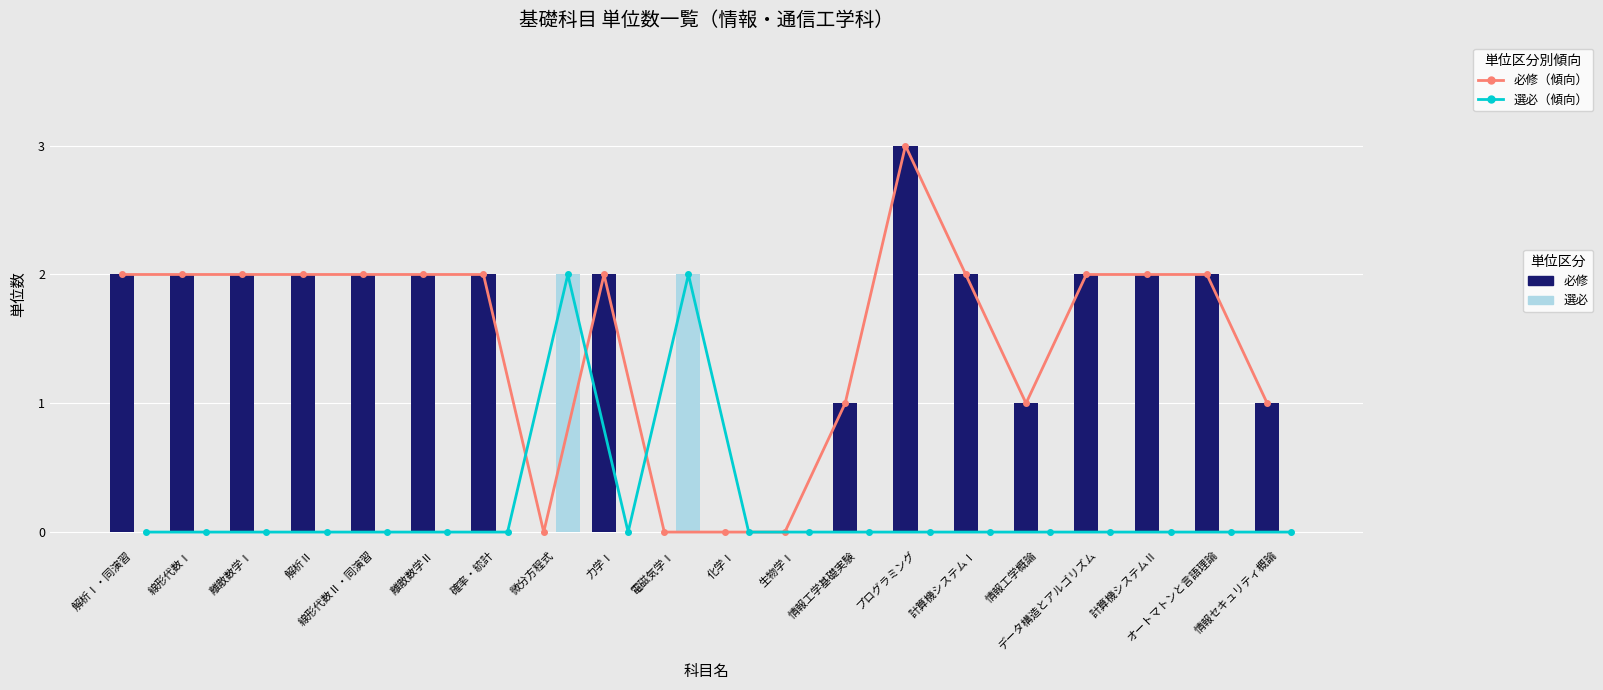

What is the label of the 7th bar from the left?

確率・統計